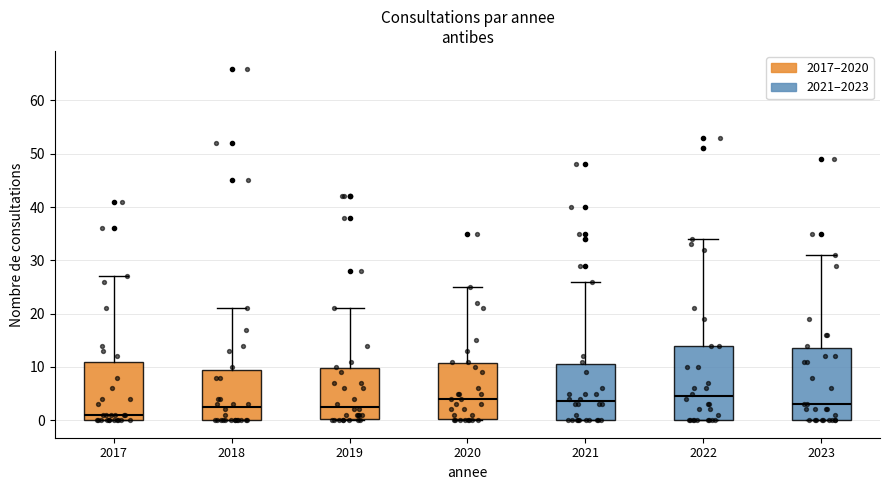

Which box has the lowest median line?

2017